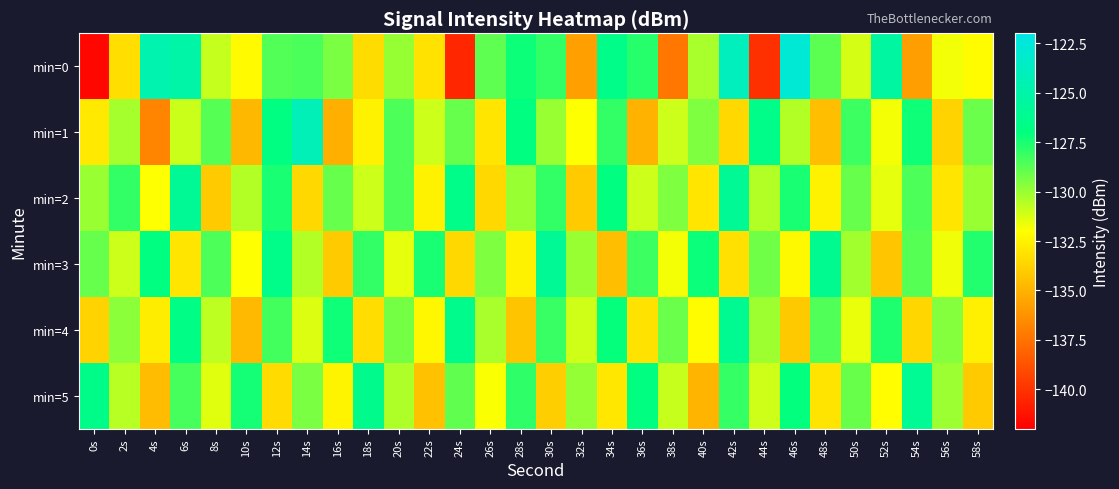

At which category does the chart reach its peak across all series?

46s